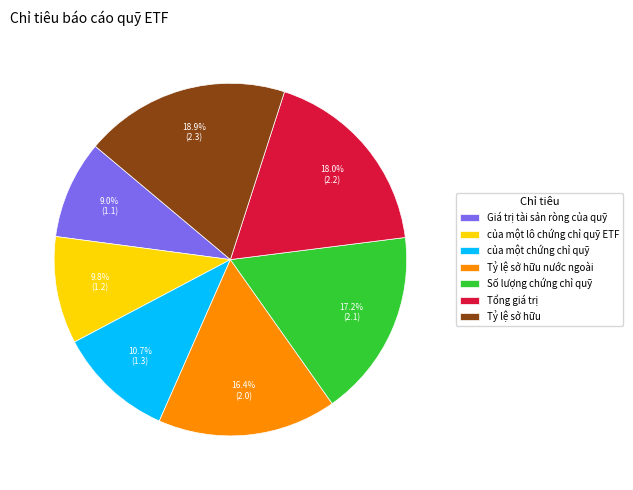

Which slice is the largest?

Tỷ lệ sở hữu